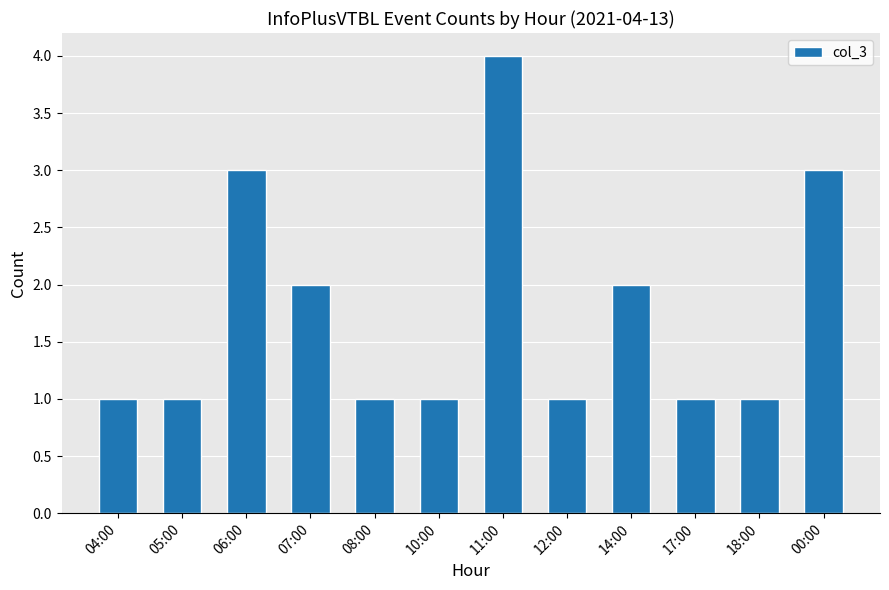

Reading left to right, list all the values displayed in this chart.

04:00=1	05:00=1	06:00=3	07:00=2	08:00=1	10:00=1	11:00=4	12:00=1	14:00=2	17:00=1	18:00=1	00:00=3